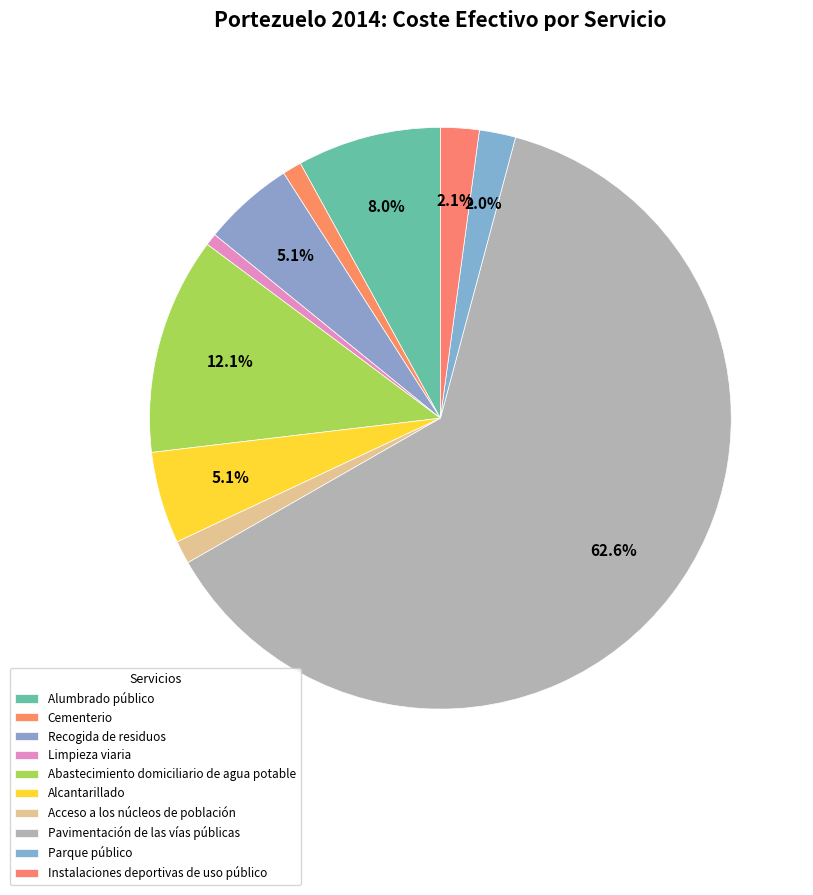

Which category accounts for the majority?

Pavimentación de las vías públicas